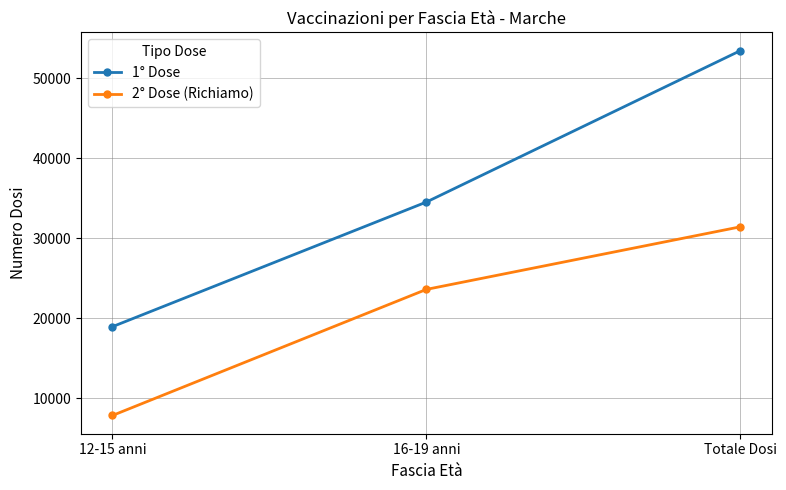

Which series has the widest spread of values?

1° Dose